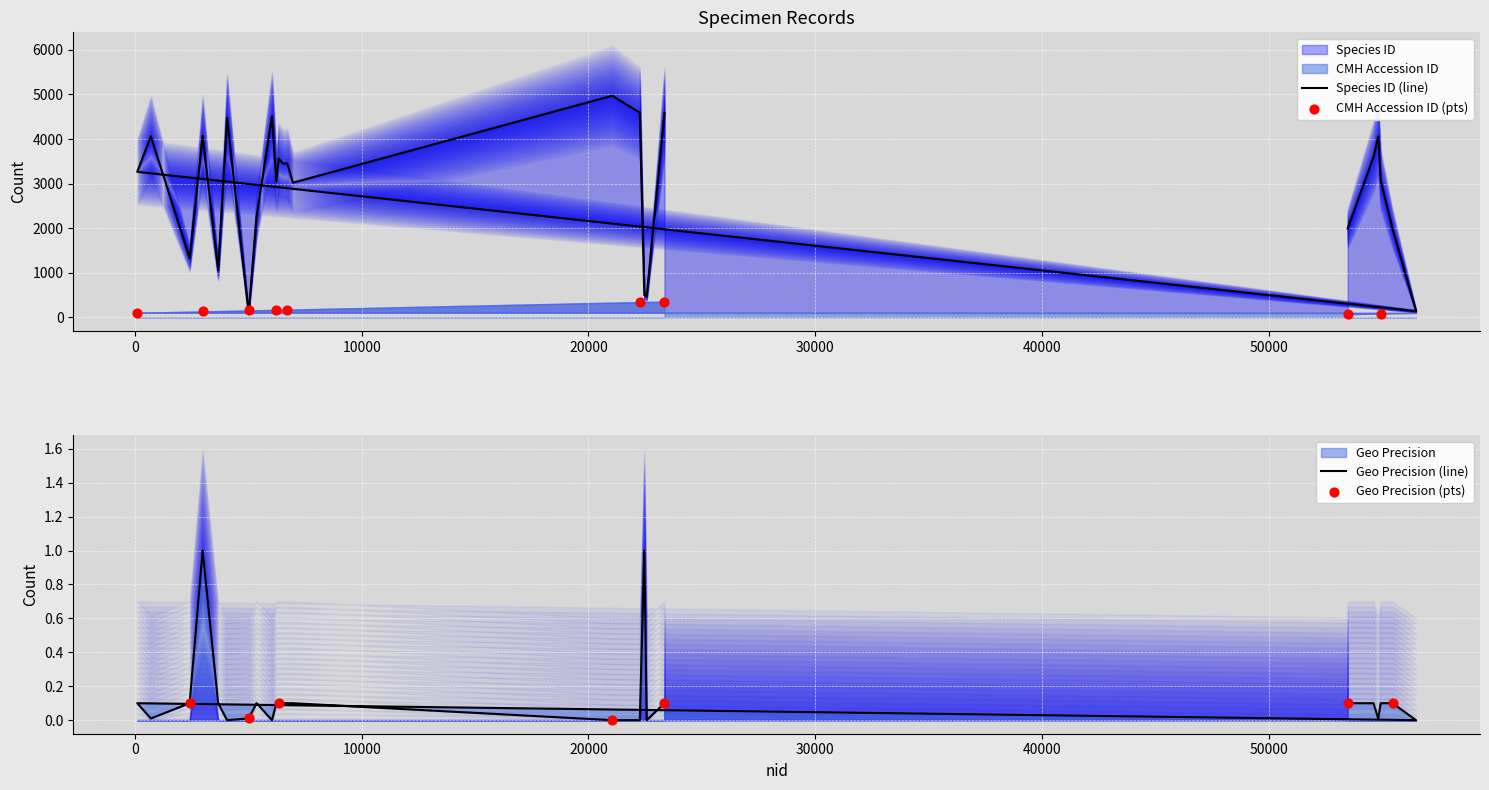

Which series has the largest total across all categories?

Species ID